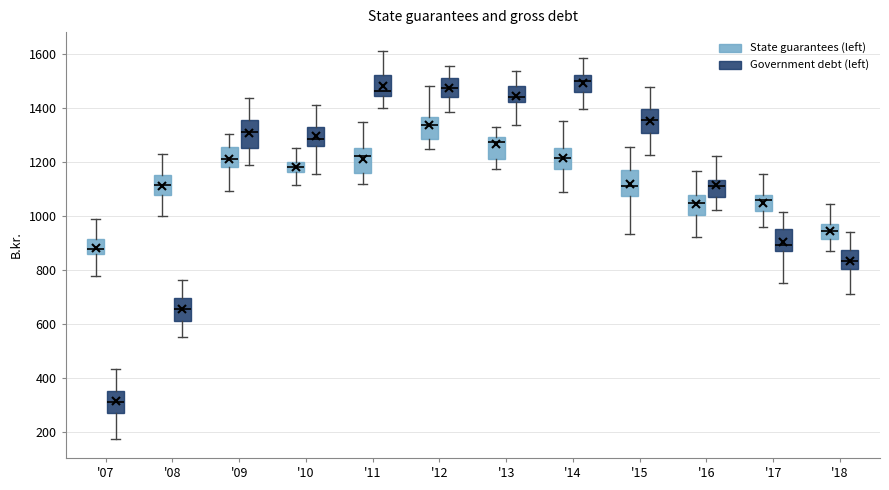

Reading left to right, read every box against the y-axis: the position of its median line, the range the box covers, and the ends of its whiskers. The values are not printed on the chart, so give them approximately, as read against the axis.

'07 (State guarantees (left)): median 880, box 860 to 920, whiskers 780 to 980
'07 (Government debt (left)): median 320, box 260 to 360, whiskers 180 to 440
'08 (State guarantees (left)): median 1120, box 1080 to 1160, whiskers 1000 to 1240
'08 (Government debt (left)): median 660, box 620 to 700, whiskers 560 to 760
'09 (State guarantees (left)): median 1220, box 1180 to 1260, whiskers 1100 to 1300
'09 (Government debt (left)): median 1320, box 1260 to 1360, whiskers 1180 to 1440
'10 (State guarantees (left)): median 1180, box 1160 to 1200, whiskers 1120 to 1260
'10 (Government debt (left)): median 1280, box 1260 to 1320, whiskers 1160 to 1420
'11 (State guarantees (left)): median 1220, box 1160 to 1260, whiskers 1120 to 1340
'11 (Government debt (left)): median 1460, box 1440 to 1520, whiskers 1400 to 1620
'12 (State guarantees (left)): median 1340, box 1280 to 1360, whiskers 1240 to 1480
'12 (Government debt (left)): median 1480, box 1440 to 1520, whiskers 1380 to 1560
'13 (State guarantees (left)): median 1280, box 1220 to 1300, whiskers 1180 to 1320
'13 (Government debt (left)): median 1440, box 1420 to 1480, whiskers 1340 to 1540
'14 (State guarantees (left)): median 1220, box 1180 to 1260, whiskers 1100 to 1360
'14 (Government debt (left)): median 1500, box 1460 to 1520, whiskers 1400 to 1580
'15 (State guarantees (left)): median 1120, box 1080 to 1180, whiskers 940 to 1260
'15 (Government debt (left)): median 1360, box 1300 to 1400, whiskers 1220 to 1480
'16 (State guarantees (left)): median 1040, box 1000 to 1080, whiskers 920 to 1160
'16 (Government debt (left)): median 1120, box 1080 to 1140, whiskers 1020 to 1220
'17 (State guarantees (left)): median 1060, box 1020 to 1080, whiskers 960 to 1160
'17 (Government debt (left)): median 900, box 880 to 960, whiskers 760 to 1020
'18 (State guarantees (left)): median 940, box 920 to 980, whiskers 860 to 1040
'18 (Government debt (left)): median 840, box 800 to 880, whiskers 720 to 940